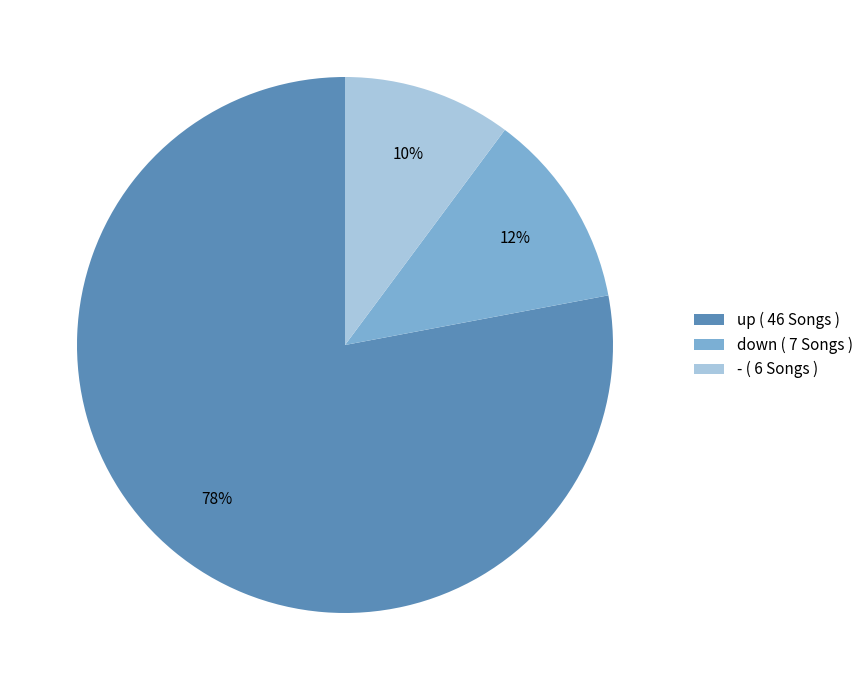

Between up and down, which is larger?

up